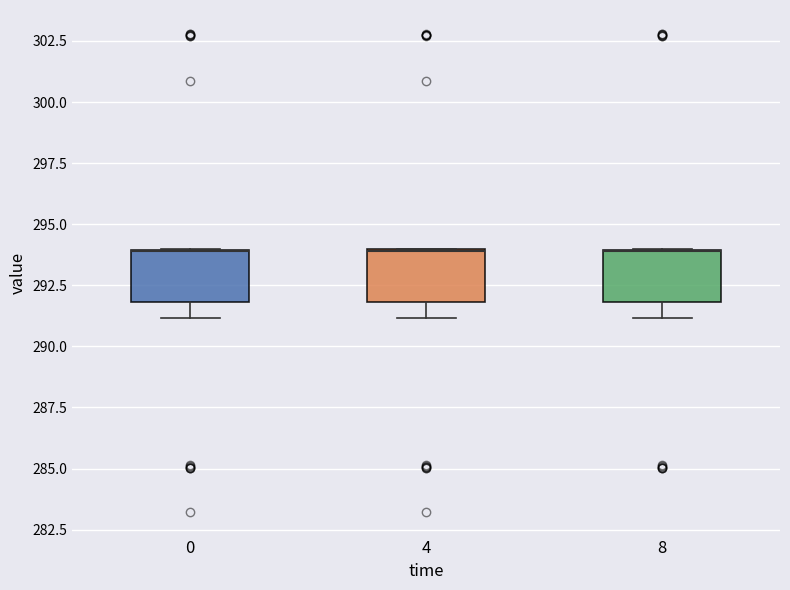

Where does the lower whisker of the box at x = 4 end on the y-axis? The values are not printed on the chart, so give them approximately, as read against the axis.

291